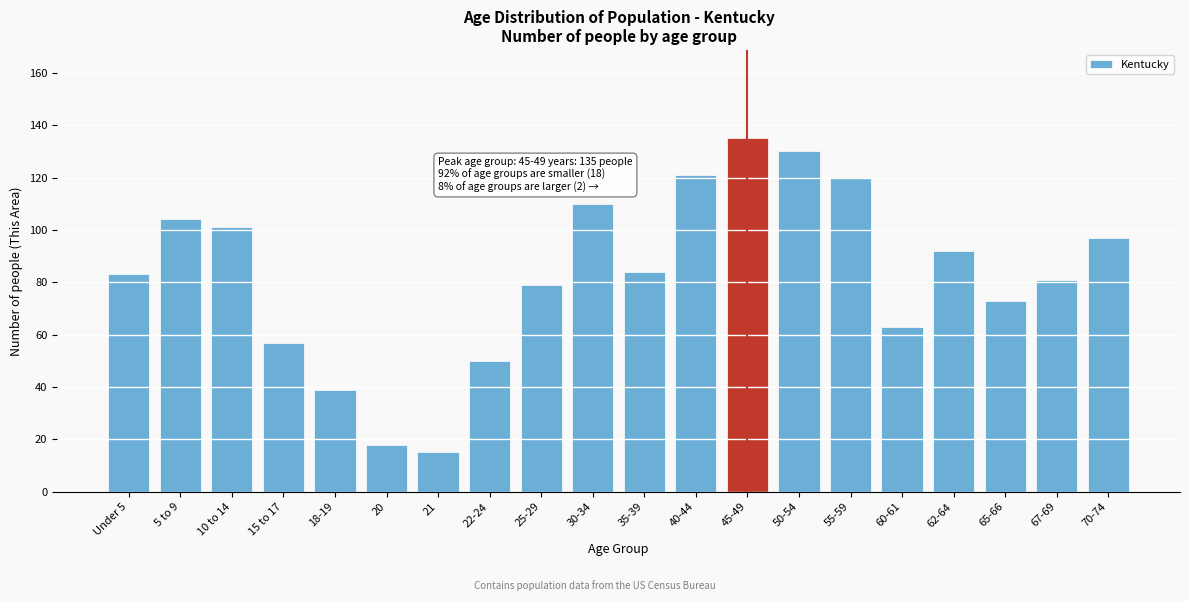

Reading left to right, extract all data points from this chart.

83	104	101	57	39	18	15	50	79	110	84	121	135	130	120	63	92	73	81	97